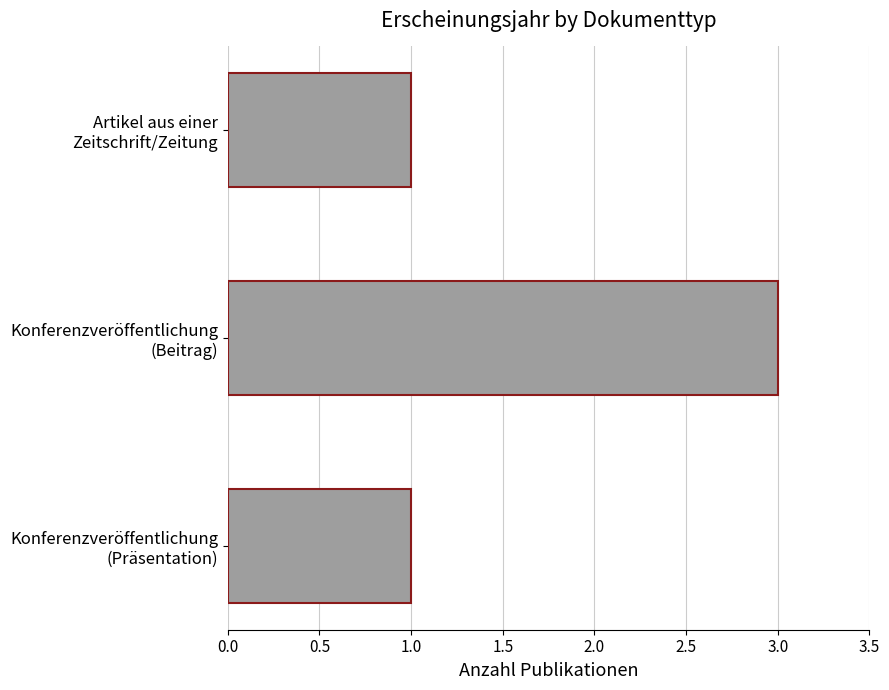

What is the greatest value displayed?

3